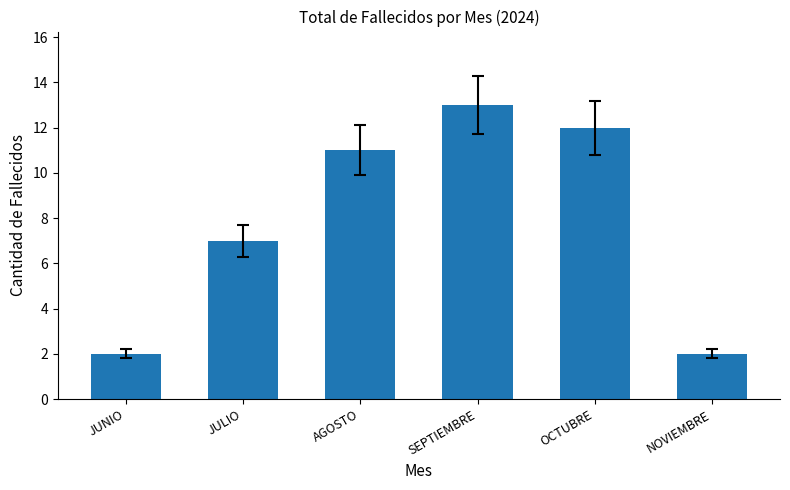

How many bars are there in total?

6